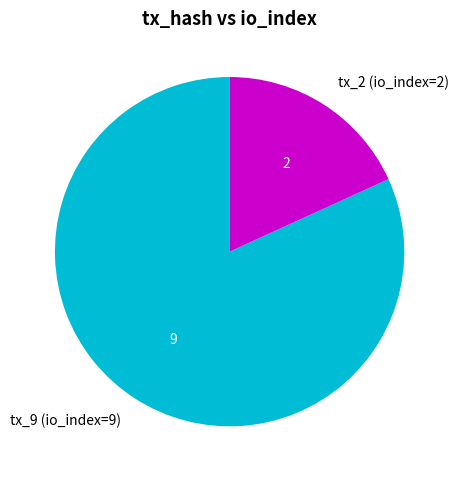

Does any single category account for the majority?

Yes